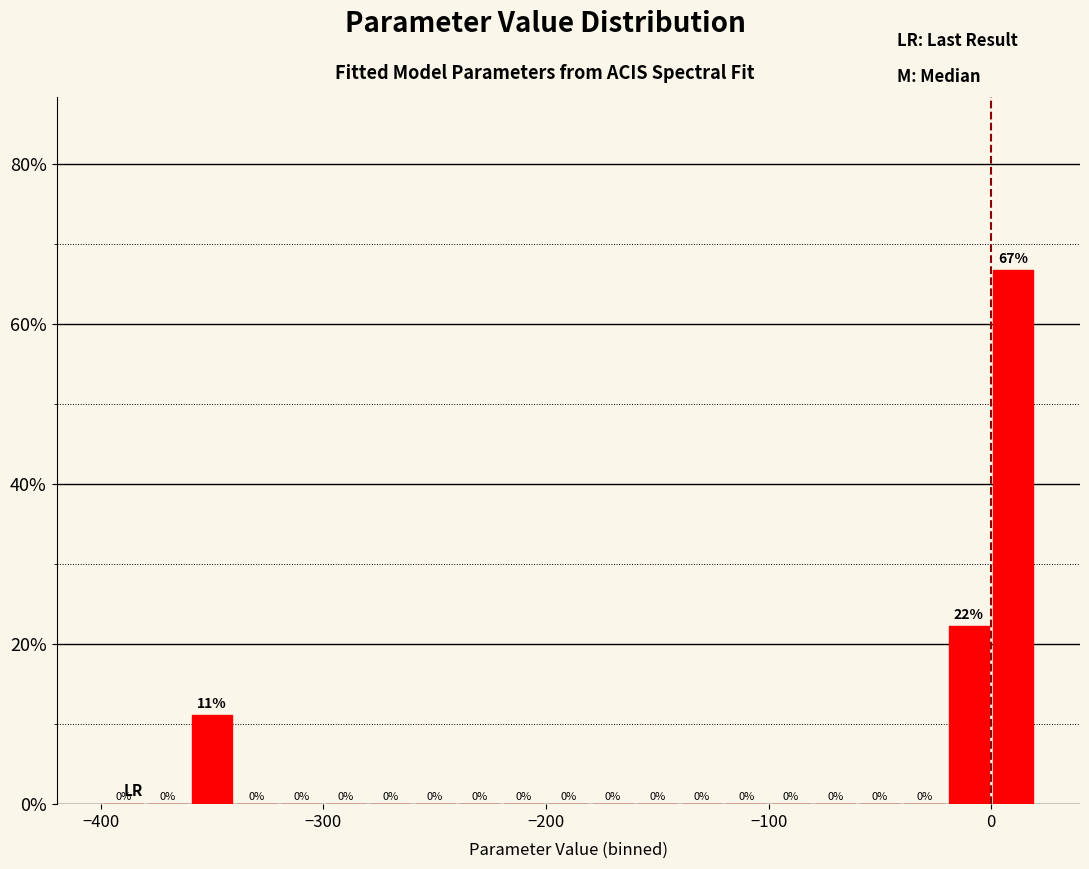

Read against the x-axis, roughly where is the centre of the tallest bar?

10